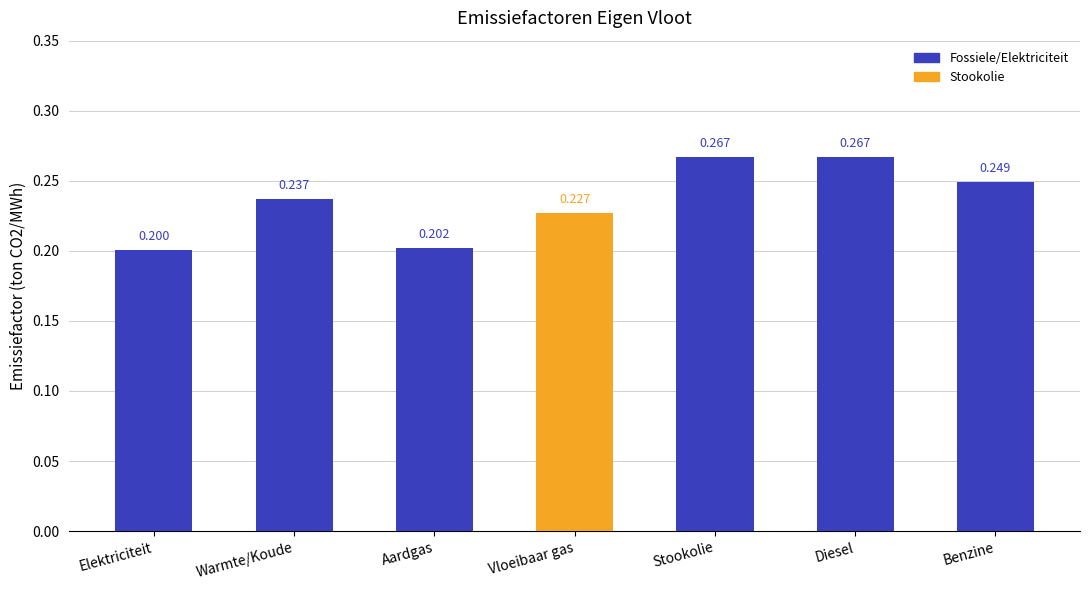

The value at Aardgas is 0.3. True or false?

False